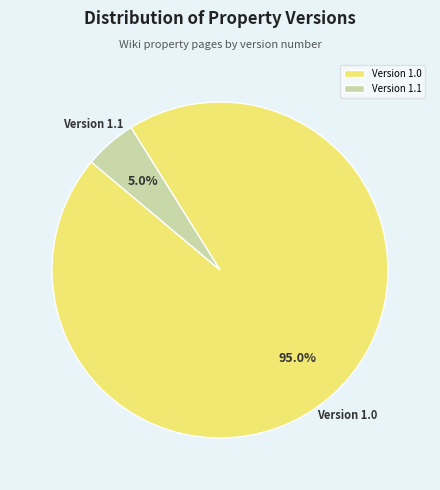

Which has a higher value, Version 1.0 or Version 1.1?

Version 1.0